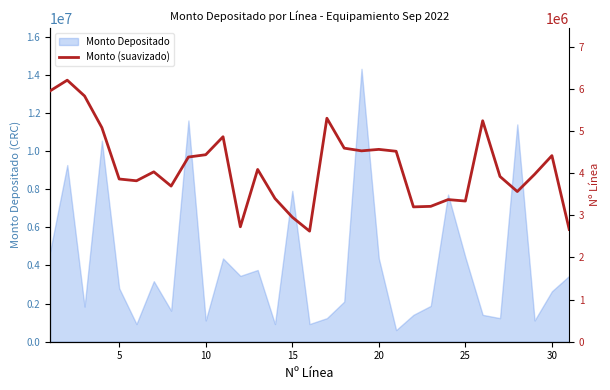

What is the highest value of the Monto Depositado series?

14320248.0